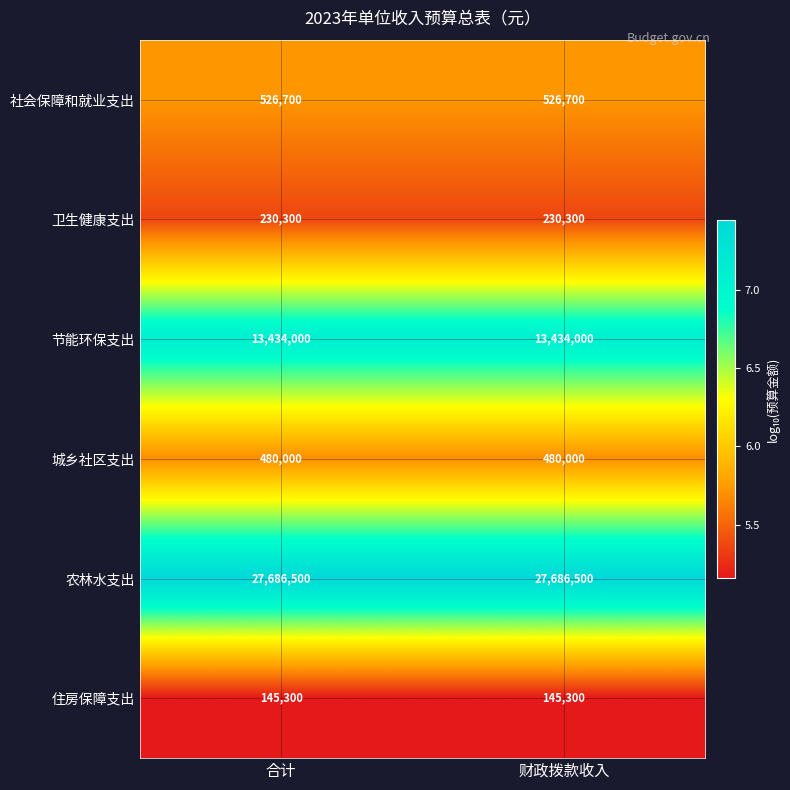

Read the 住房保障支出 value at 合计.

145300